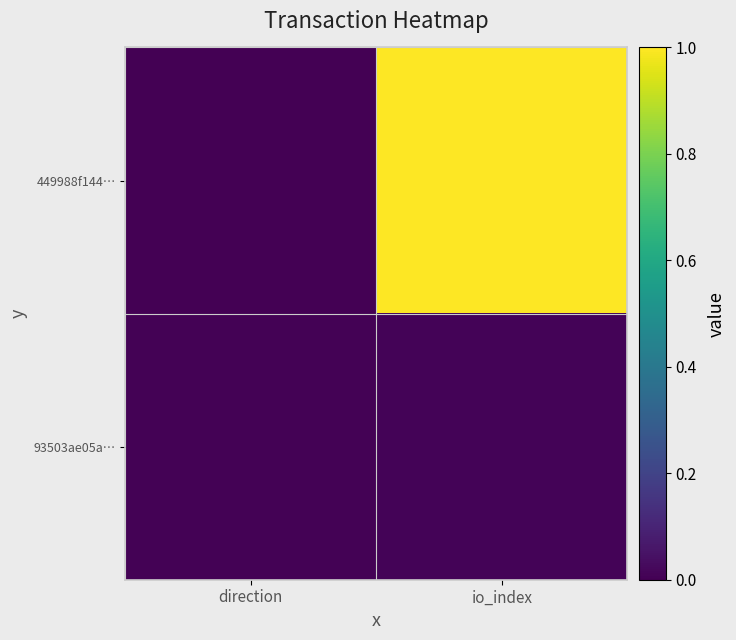

What is the spread (max minus min) of values at io_index?

1.0